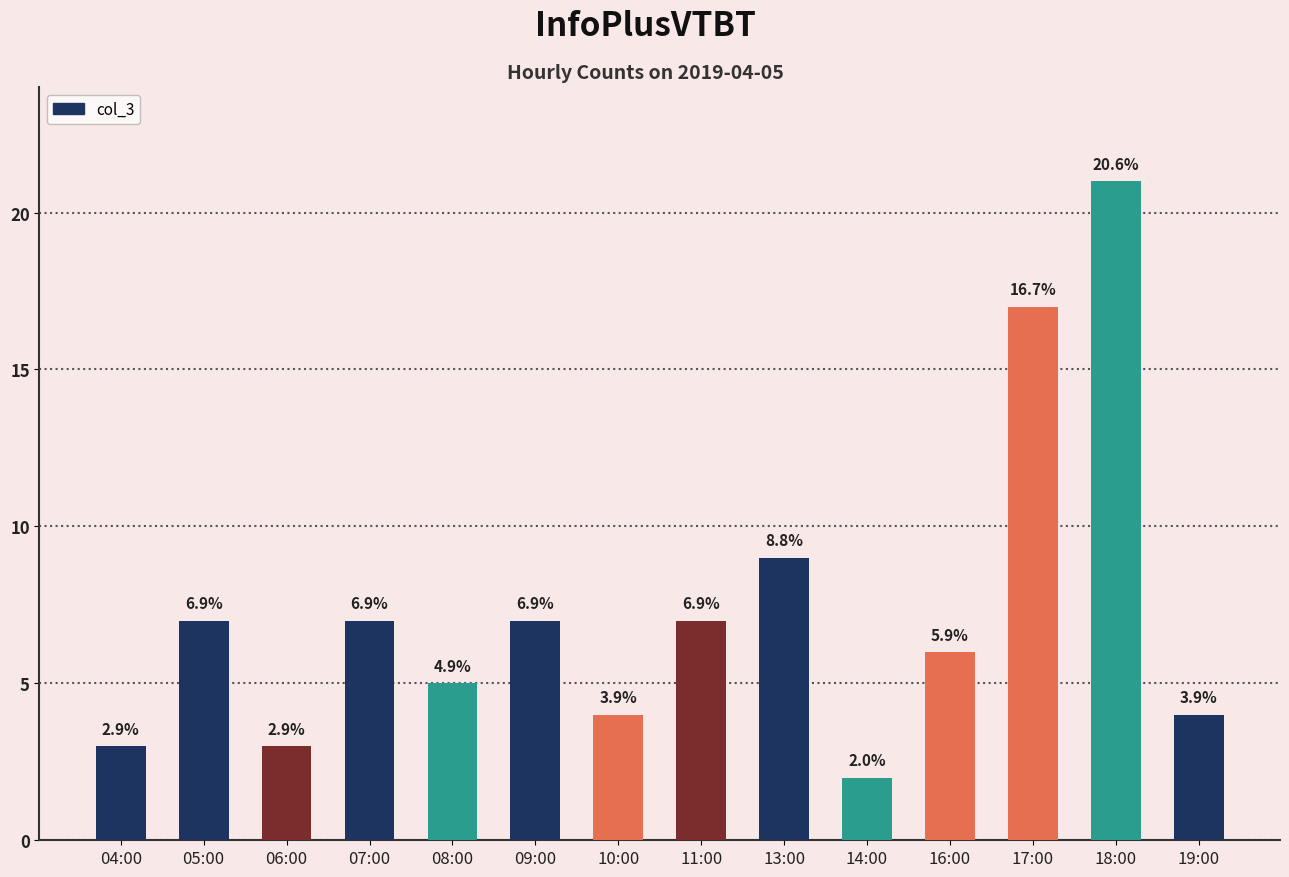

What is the sum of the values at 07:00 and 19:00?

11